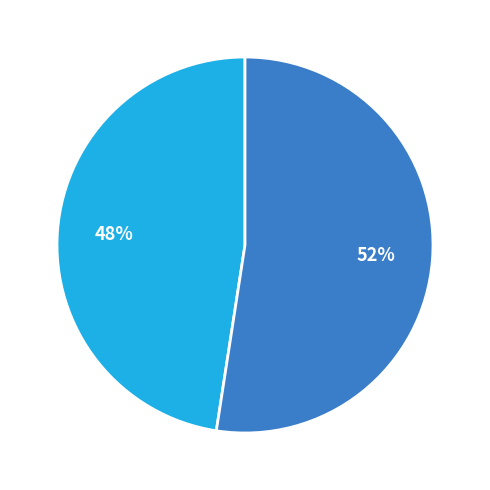

Does any single category account for the majority?

Yes